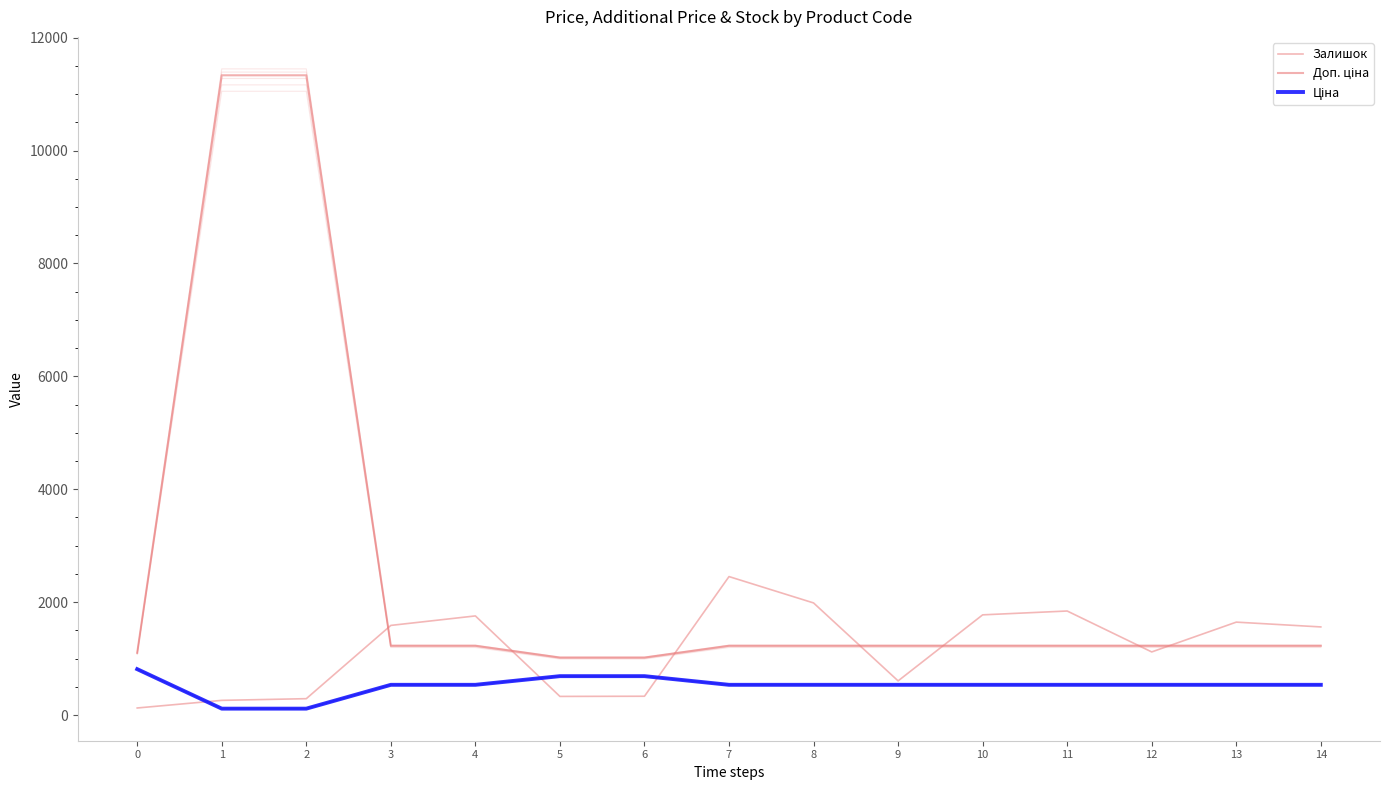

Reading left to right, extract all data points from this chart.

Залишок: 125.0	260.0	290.0	1588.0	1756.0	330.0	333.0	2453.0	1986.0	605.0	1775.0	1843.0	1118.0	1646.0	1561.0
Доп. ціна: 1101.8	11334.0	11334.0	1227.2	1227.2	1017.8	1017.8	1227.2	1227.2	1227.2	1227.2	1227.2	1227.2	1227.2	1227.2
Ціна: 813.0	113.3	113.3	535.4	535.4	689.1	689.1	535.4	535.4	535.4	535.4	535.4	535.4	535.4	535.4